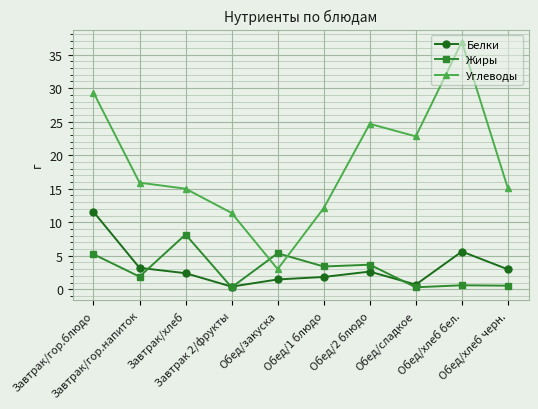

At which category does Жиры reach its first local peak?

Завтрак/хлеб